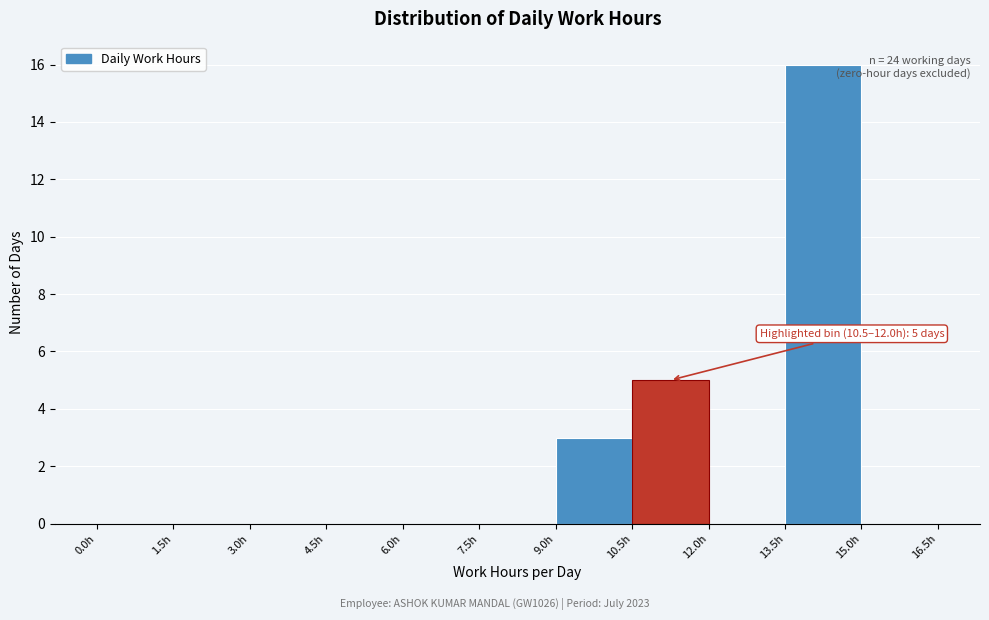

Which range on the x-axis has the tallest bar?

13.5 to 15.0